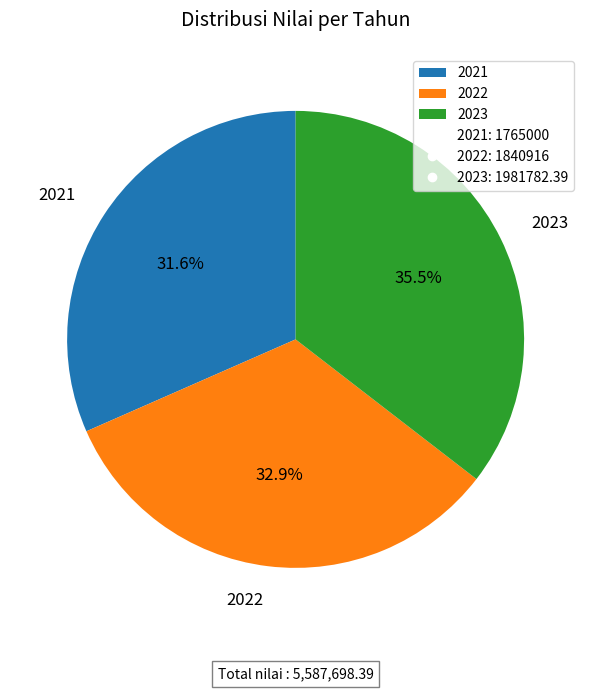

How many slices are in this pie chart?

3